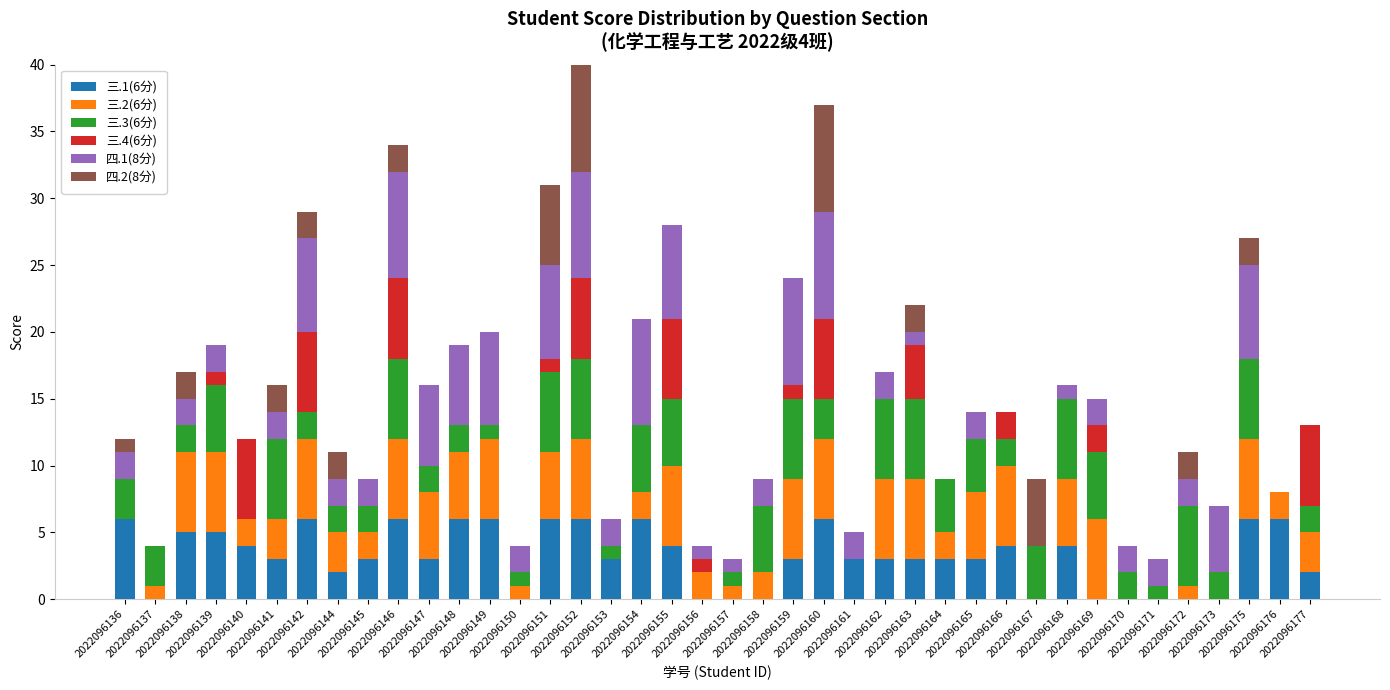

Rank the categories by 三.3(6分) value from highest to lowest.

2022096141, 2022096146, 2022096151, 2022096152, 2022096159, 2022096162, 2022096163, 2022096168, 2022096172, 2022096175, 2022096139, 2022096154, 2022096155, 2022096158, 2022096169, 2022096164, 2022096165, 2022096167, 2022096136, 2022096137, 2022096160, 2022096138, 2022096142, 2022096144, 2022096145, 2022096147, 2022096148, 2022096166, 2022096170, 2022096173, 2022096177, 2022096149, 2022096150, 2022096153, 2022096157, 2022096171, 2022096140, 2022096156, 2022096161, 2022096176